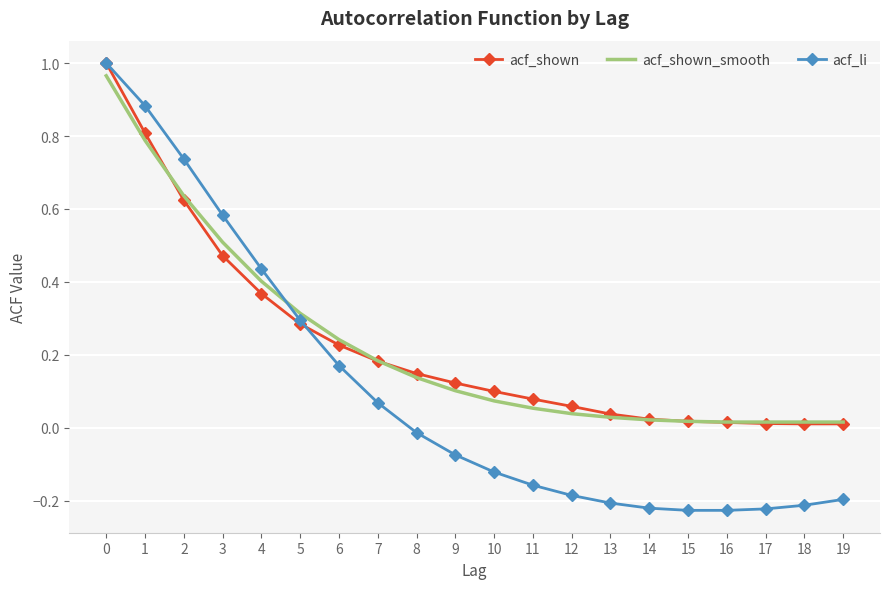

Which series has the widest spread of values?

acf_li